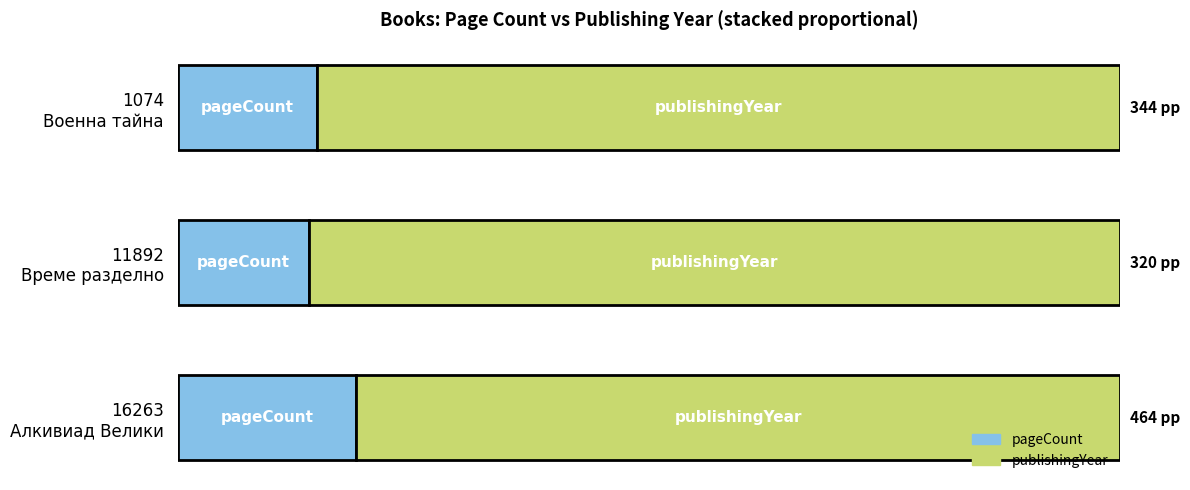

Which series has the largest total across all categories?

publishingYear